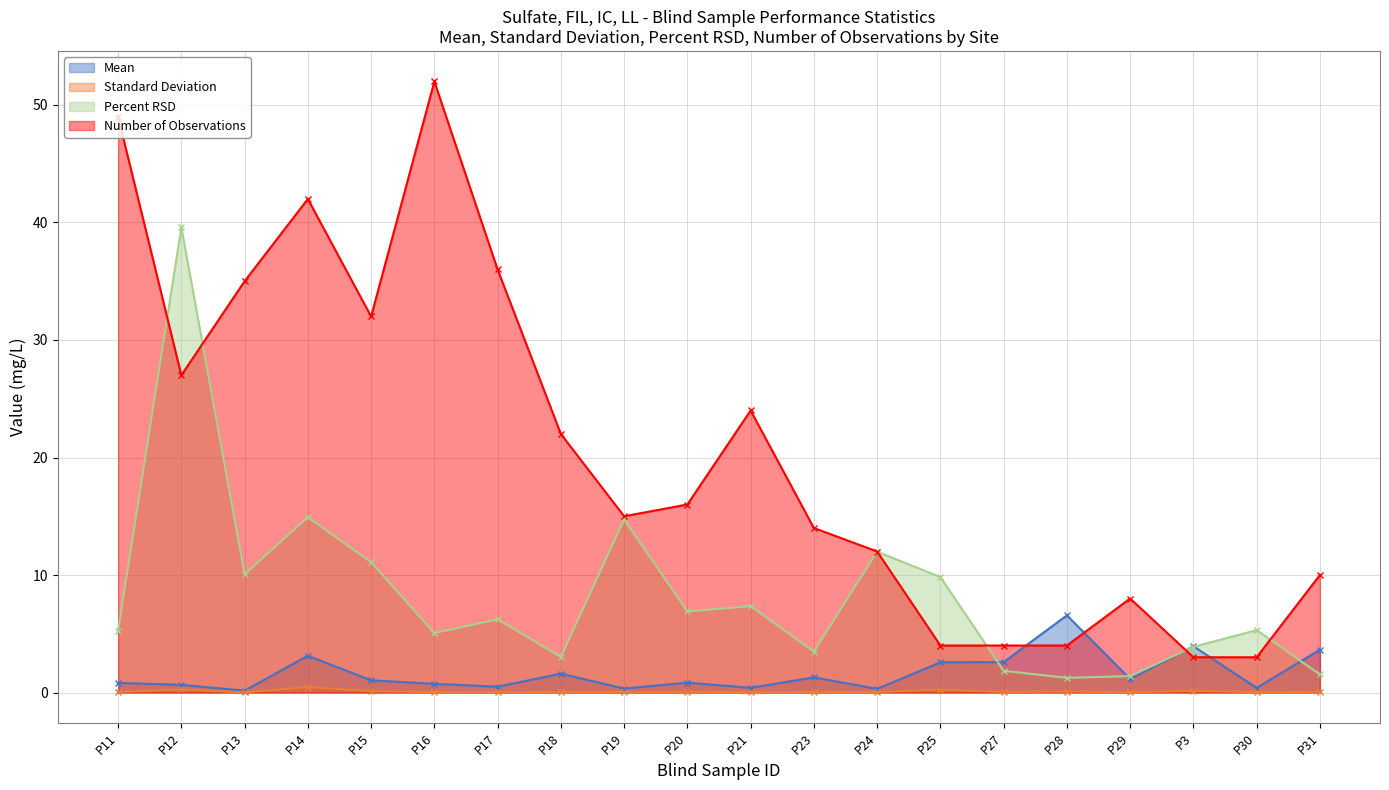

Between P23 and P30, which series saw the biggest shift?

Number of Observations